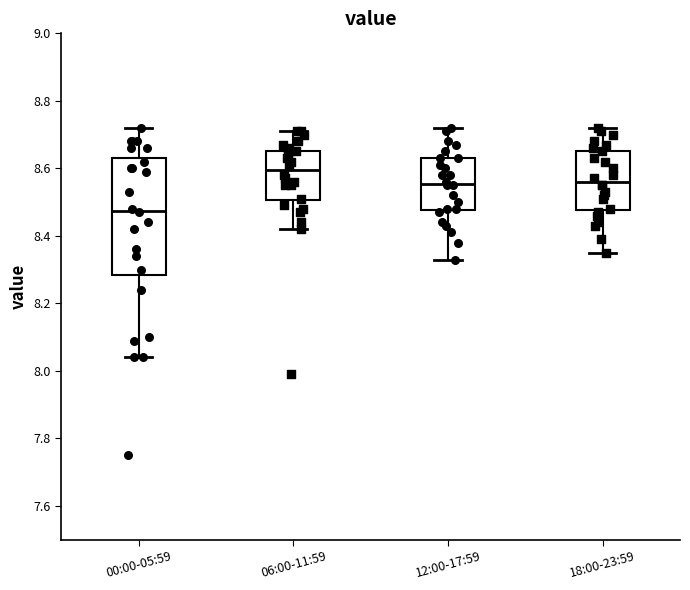

Reading left to right, transcribe this box plot: for each box, give where its median line is, the range the box spans, and where its two whiskers end, as read against the y-axis. The values are not printed on the chart, so give them approximately, as read against the axis.

00:00-05:59: median 8.48, box 8.28 to 8.64, whiskers 8.04 to 8.72
06:00-11:59: median 8.60, box 8.50 to 8.66, whiskers 8.42 to 8.72
12:00-17:59: median 8.56, box 8.48 to 8.64, whiskers 8.34 to 8.72
18:00-23:59: median 8.56, box 8.48 to 8.66, whiskers 8.36 to 8.72